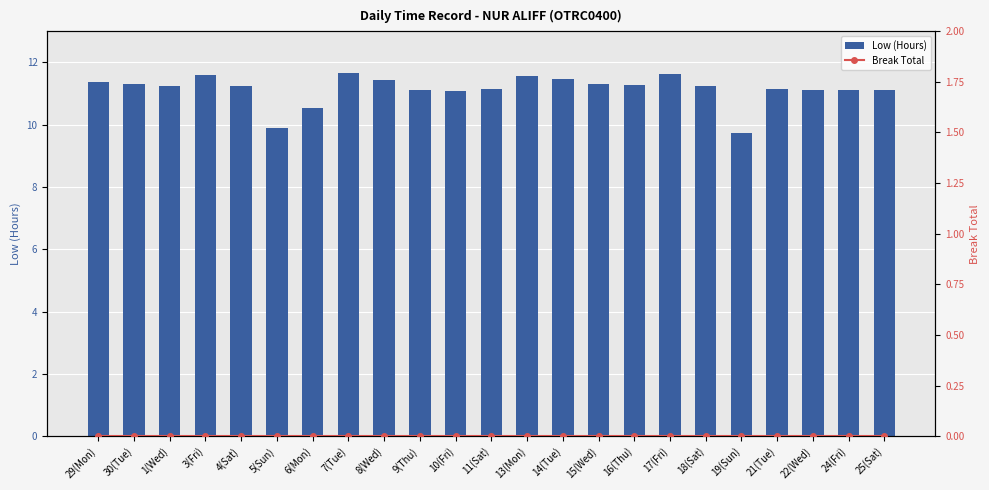

Between 5(Sun) and 6(Mon), which series saw the biggest shift?

Low (Hours)